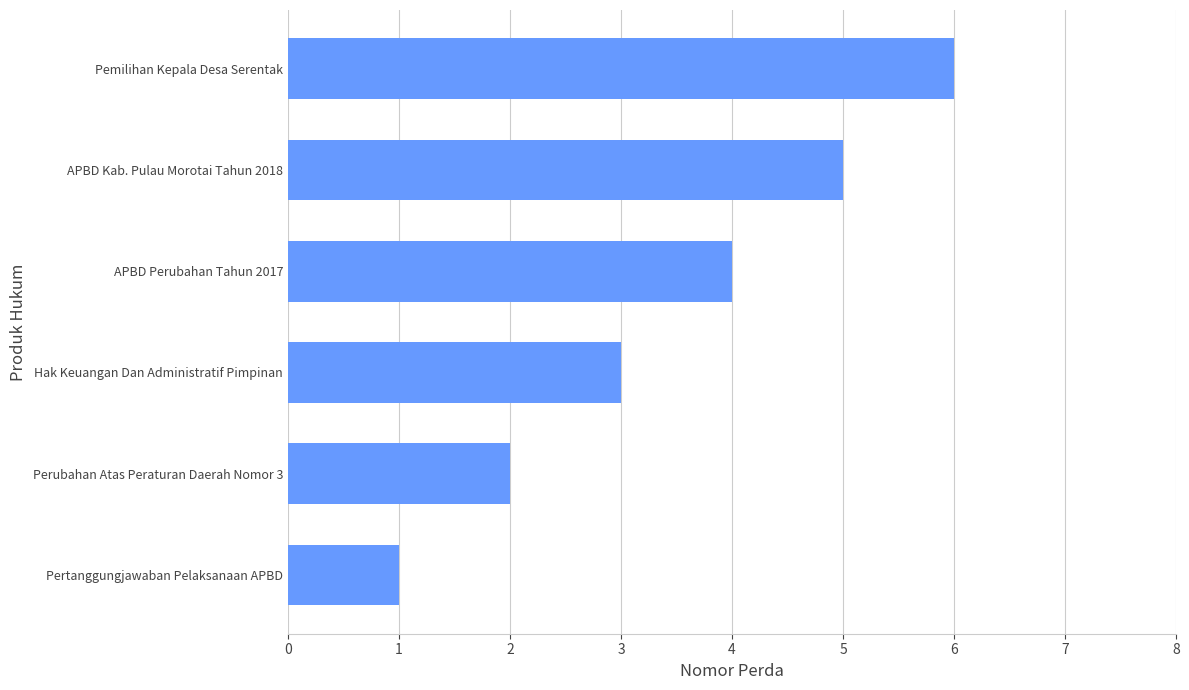

What is the average value?

4